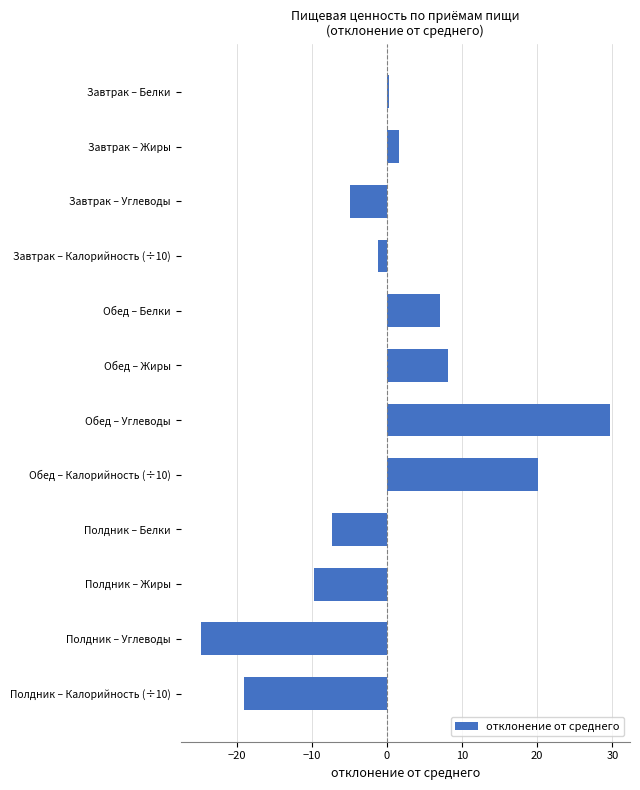

At which category does the chart reach its peak across all series?

Обед – Углеводы